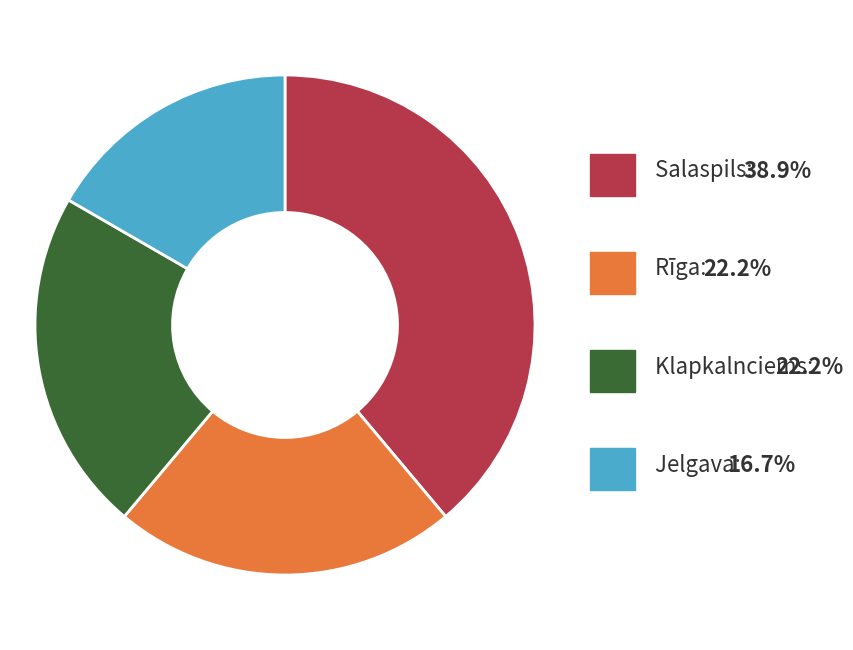

Is there any slice that represents more than half of the pie?

No